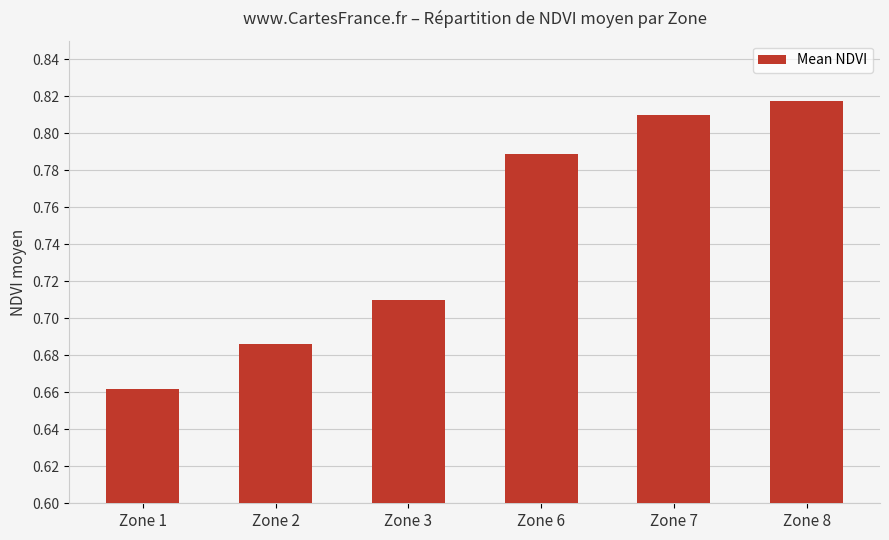

At which category does the chart reach its minimum across all series?

Zone 1